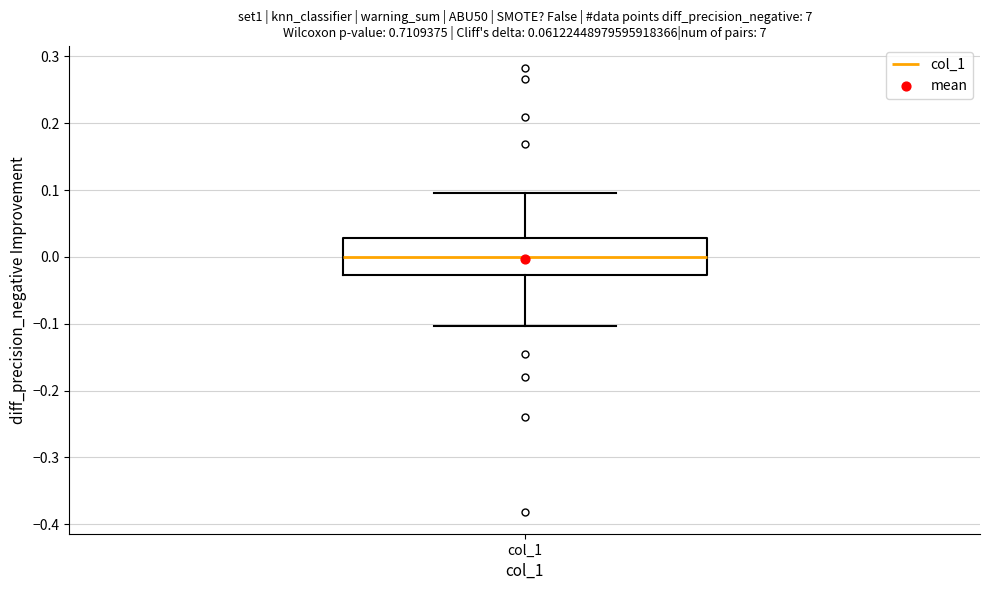

Where is the upper edge of the box for col_1 on the y-axis? The values are not printed on the chart, so give them approximately, as read against the axis.

0.03